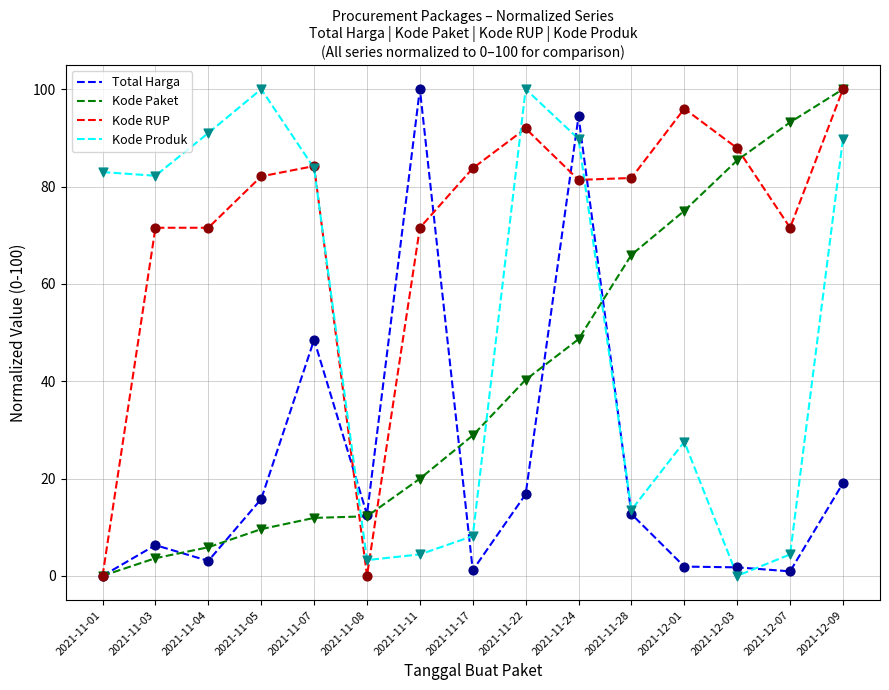

Is the value of Kode Paket at 2021-12-07 greater than the value of Kode Produk at 2021-12-07?

Yes